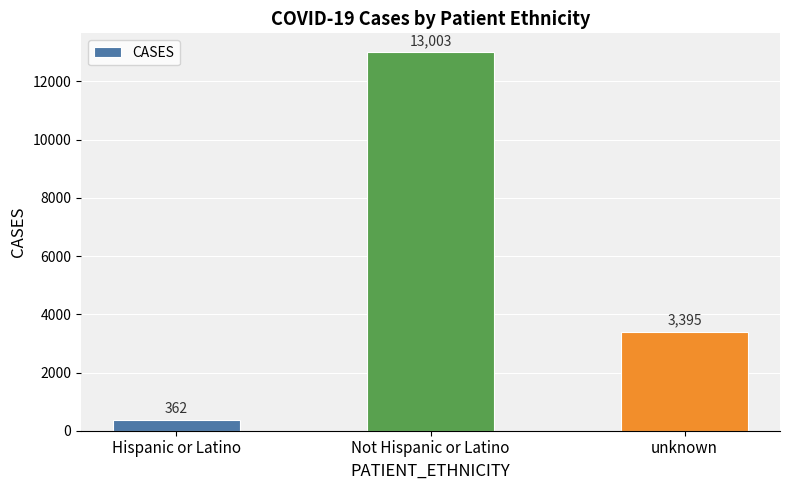

Are the bars horizontal?

No